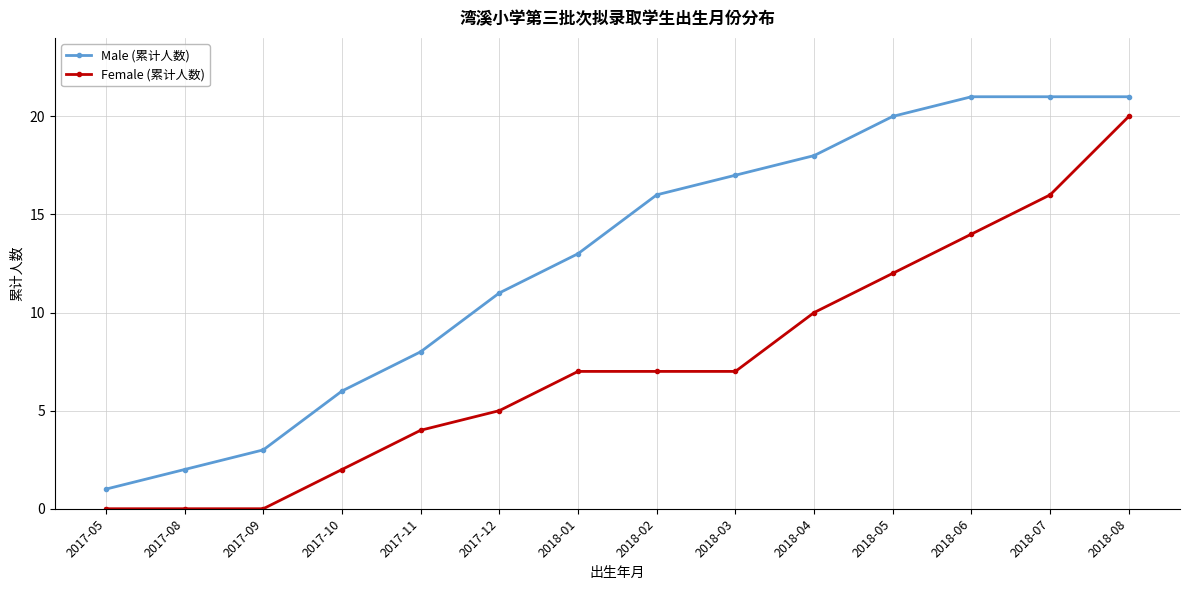

Between 2017-08 and 2018-06, which series saw the biggest shift?

Male (累计人数)